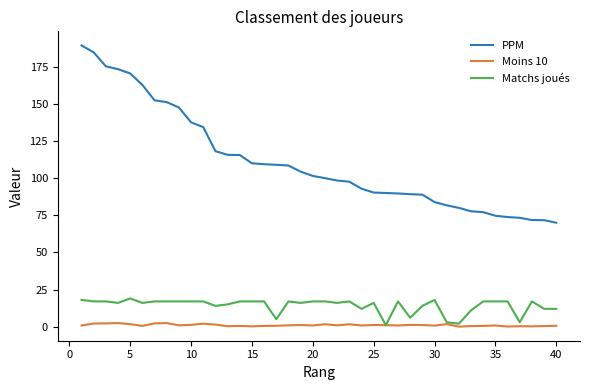

Which series has the largest total across all categories?

PPM